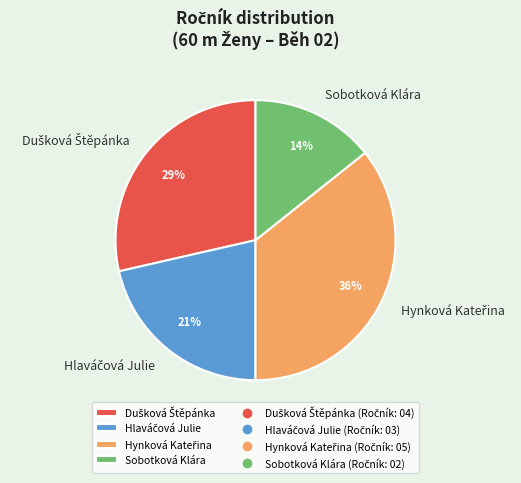

Does Sobotková Klára account for over 50% of the chart?

No